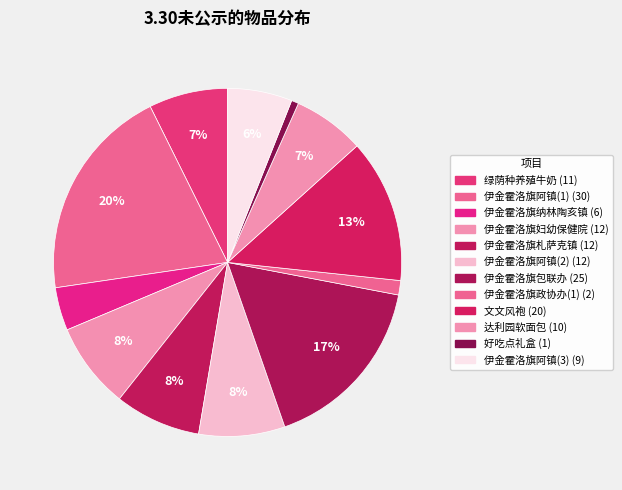

How many slices are in this pie chart?

12